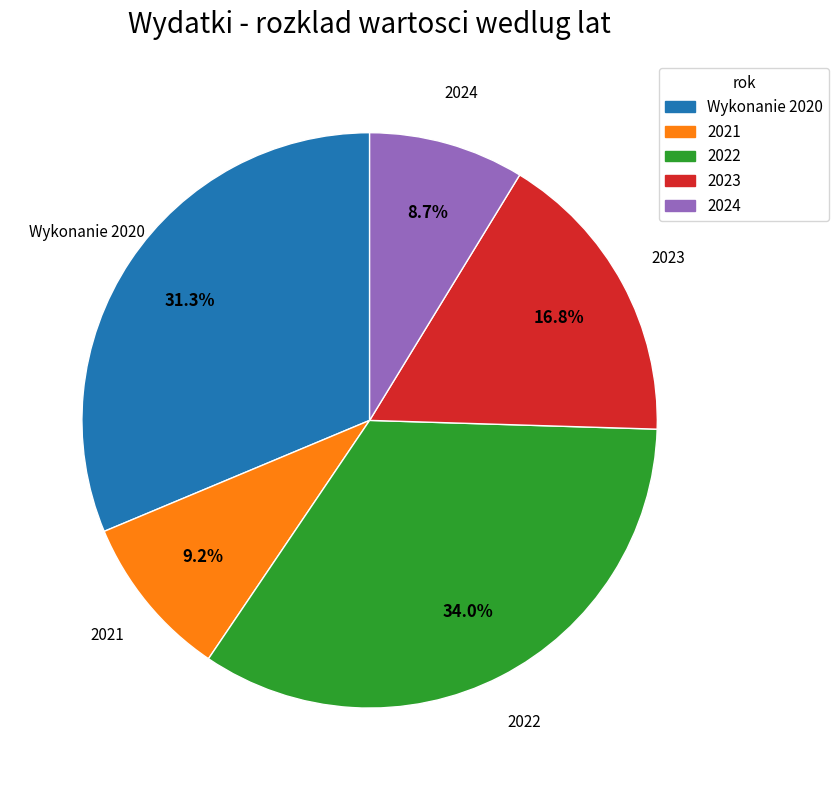

To the nearest percent, what is the difference between the largest and smallest slice percentages?

25%